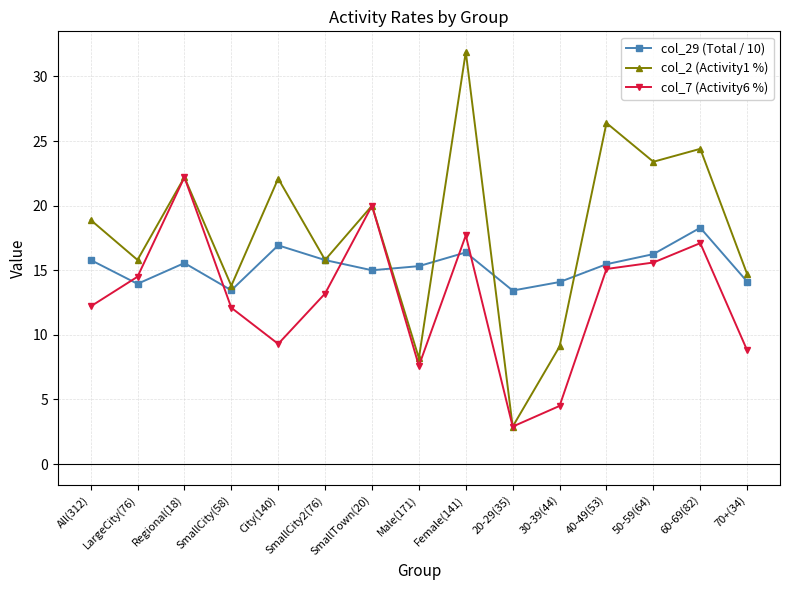

List the series in order of their overall mean, highest first.

col_2 (Activity1 %), col_29 (Total / 10), col_7 (Activity6 %)